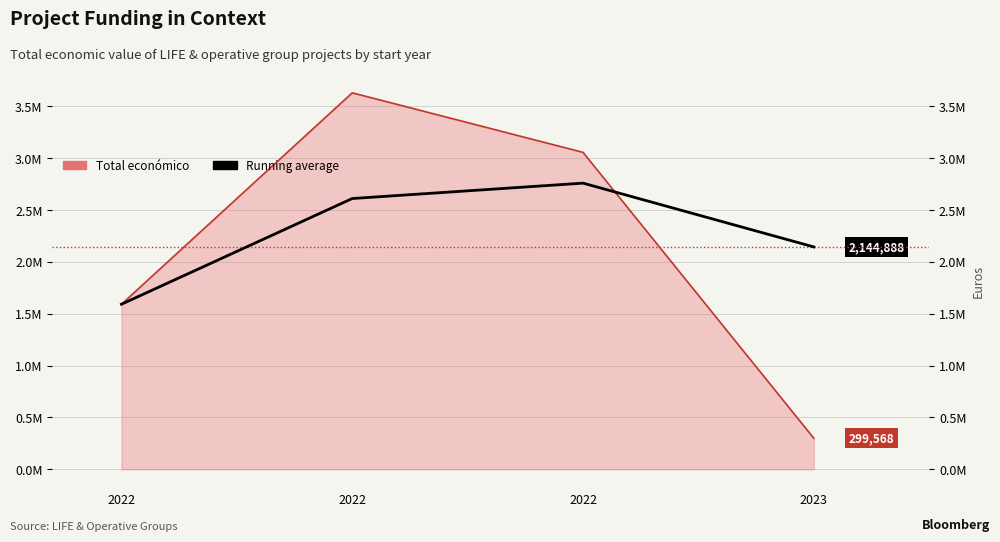

True or false: the data has more than 1 interior local peaks.

False